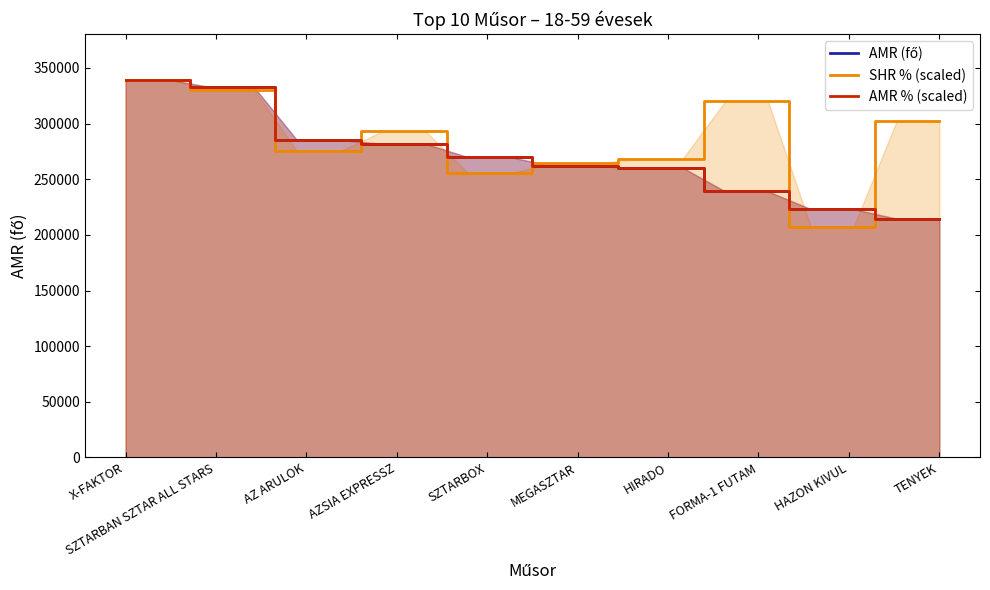

What is the smallest value displayed?

207285.3